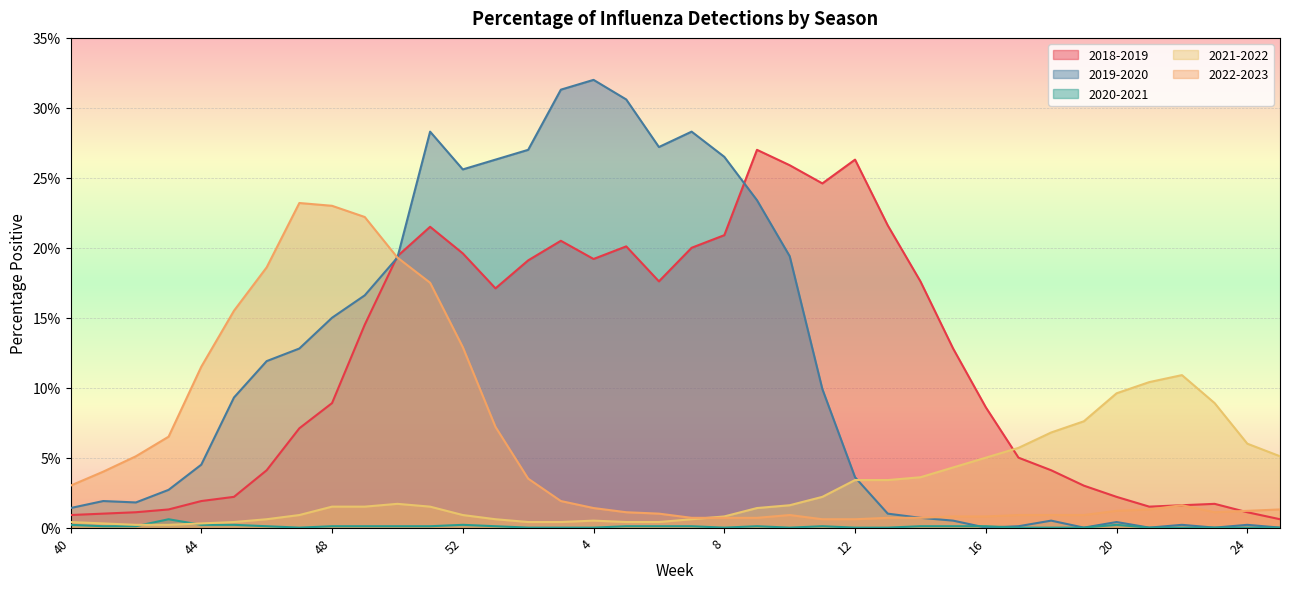

Rank the categories by 2021-2022 value from highest to lowest.

22, 21, 20, 23, 19, 18, 24, 17, 25, 16, 15, 14, 12, 13, 11, 50, 10, 48, 49, 51, 9, 47, 52, 8, 46, 1, 7, 4, 40, 45, 2, 3, 5, 6, 41, 44, 42, 43